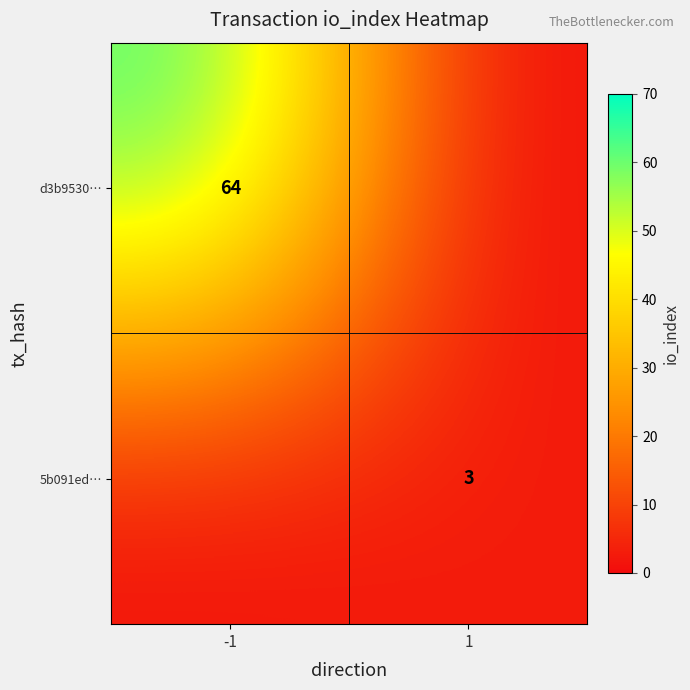

The value of 5b091ed… at 1 is 3. True or false?

True